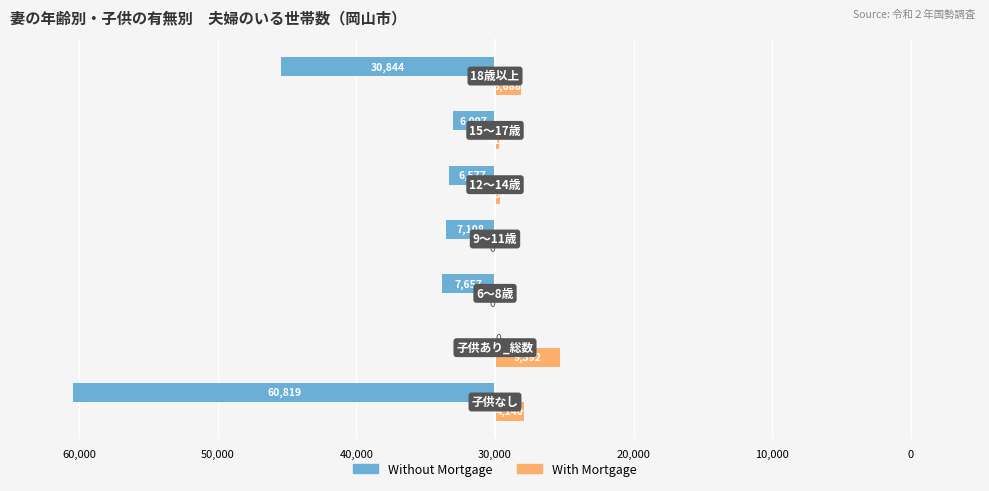

What are all the series names shown in the legend?

Without Mortgage, With Mortgage